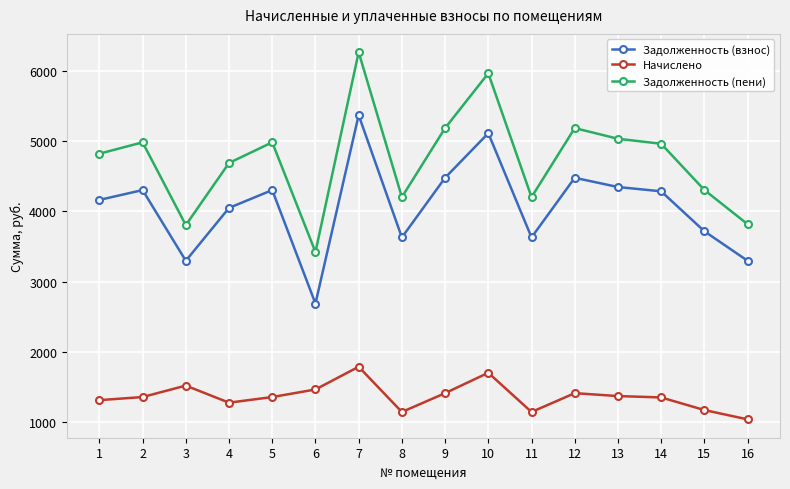

What is the total value across all series at 11?

8972.3